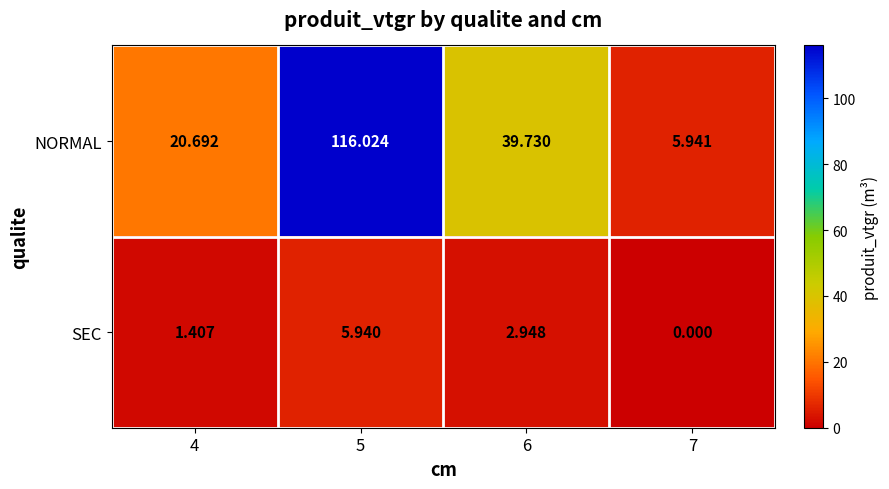

Between 5 and 7, which series saw the biggest shift?

NORMAL